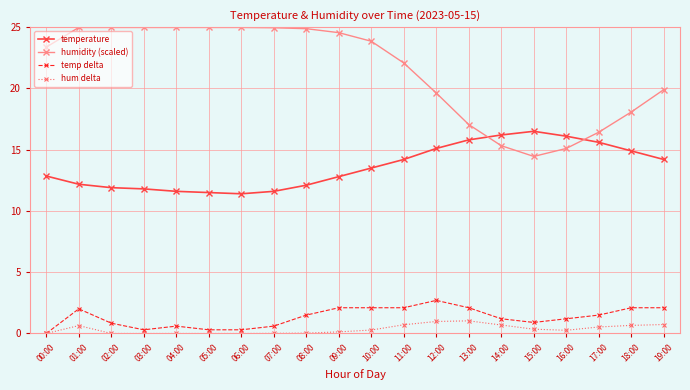

True or false: temperature has more than 0 points higher than both neighbors.

True